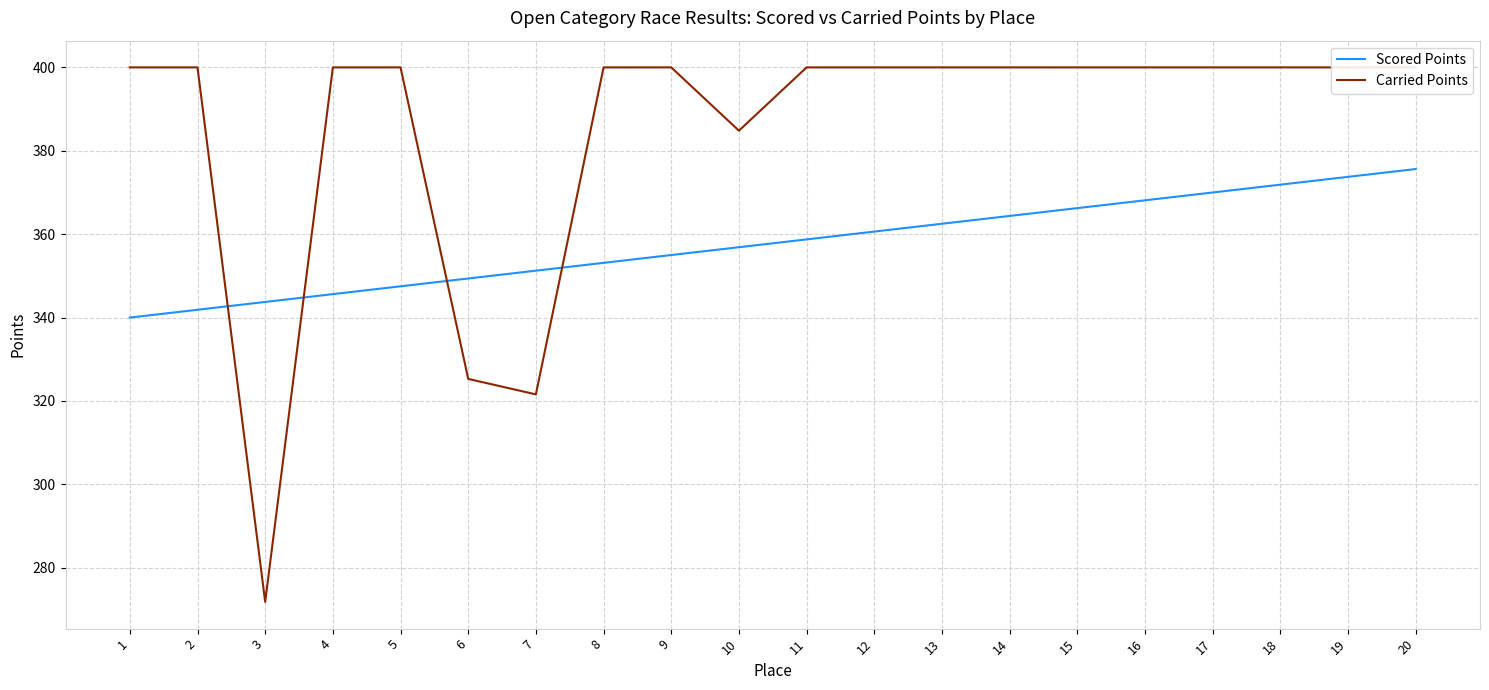

What are all the series names shown in the legend?

Scored Points, Carried Points